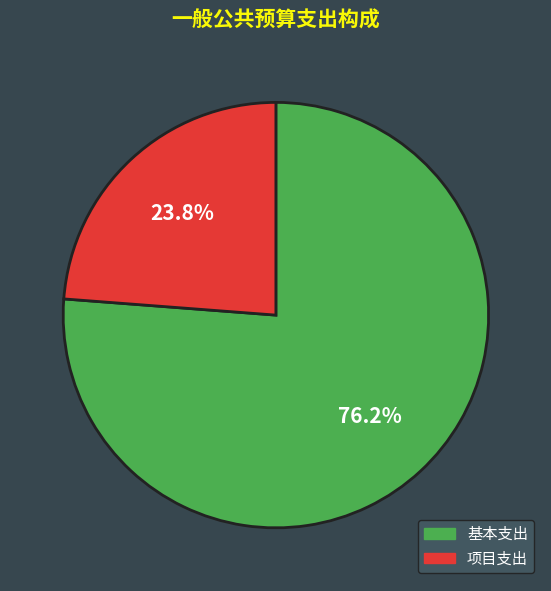

Is the sum of 基本支出 and 项目支出 greater than half?

Yes